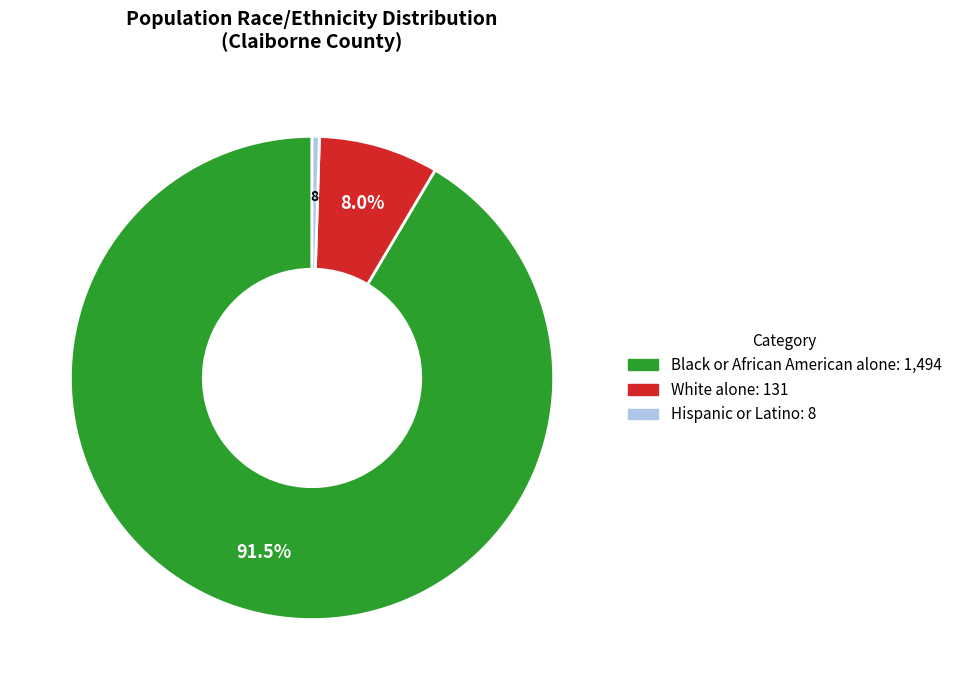

To the nearest percent, what is the average slice percentage?

33%